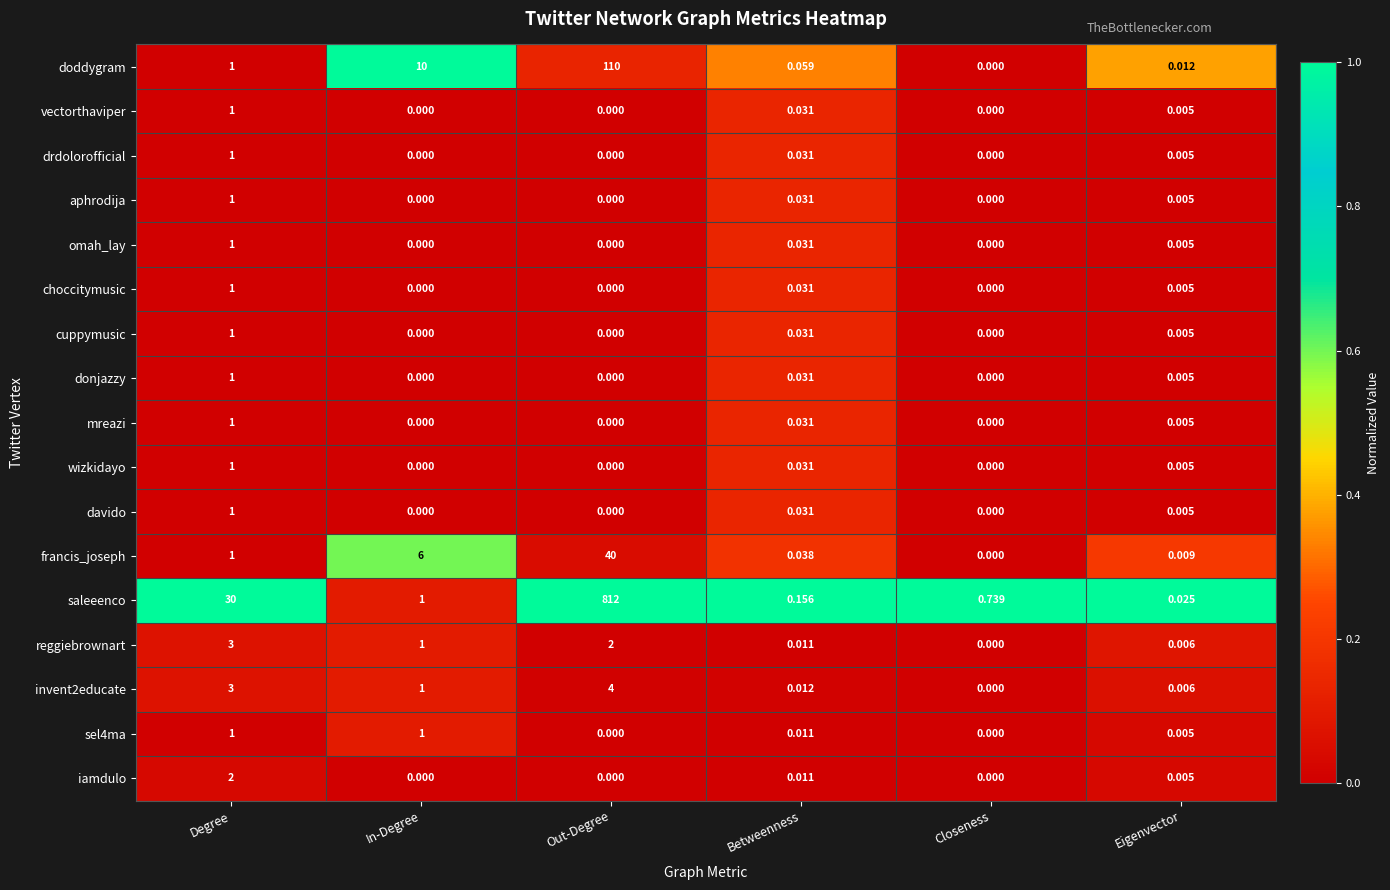

At which category is the sum across all series the highest?

Out-Degree